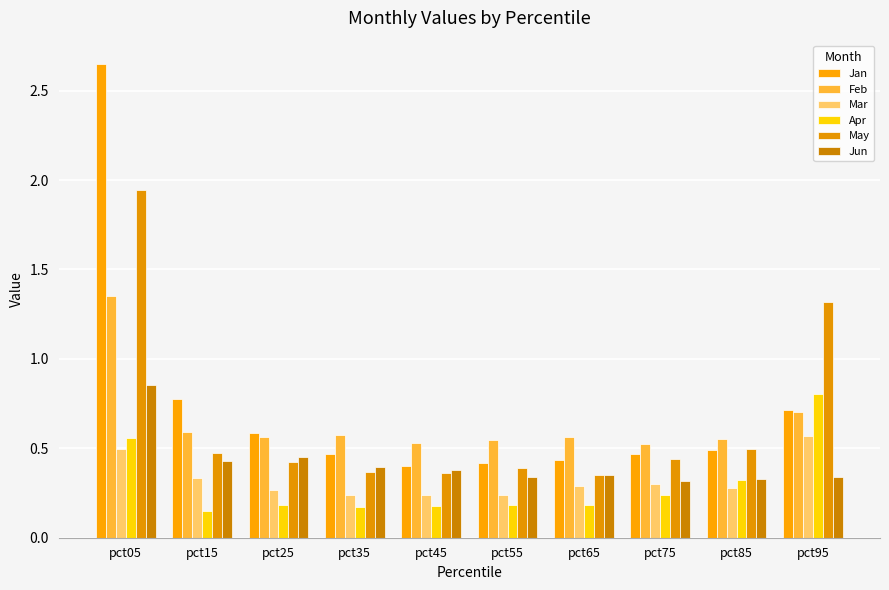

Which series has the widest spread of values?

Jan